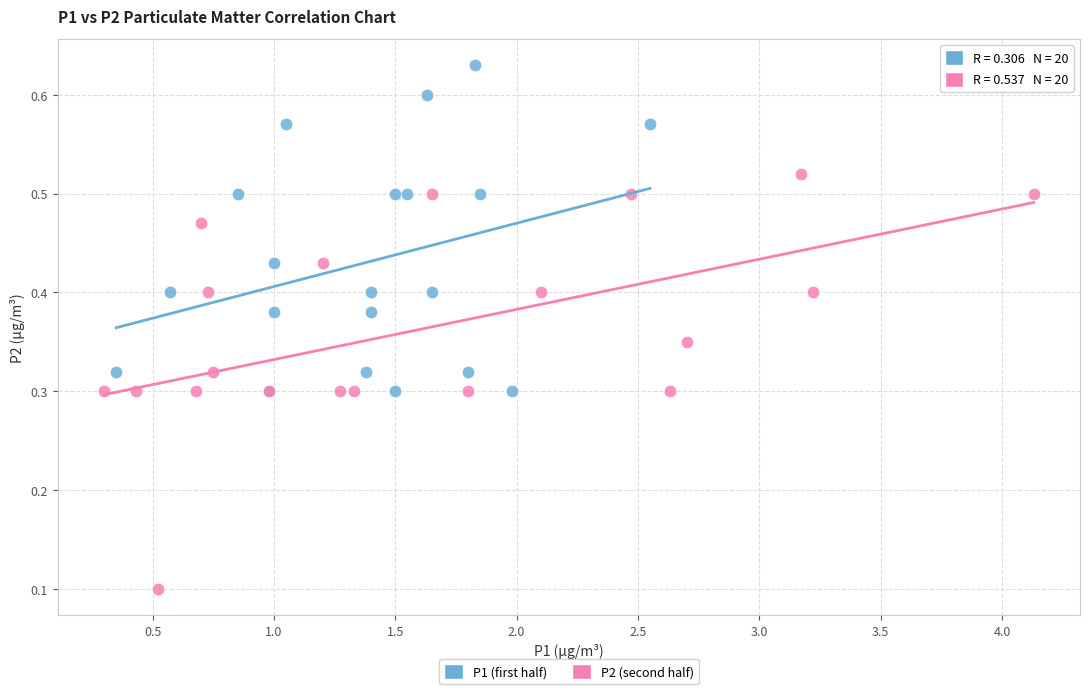

What are all the series names shown in the legend?

P1 (first half), P2 (second half)